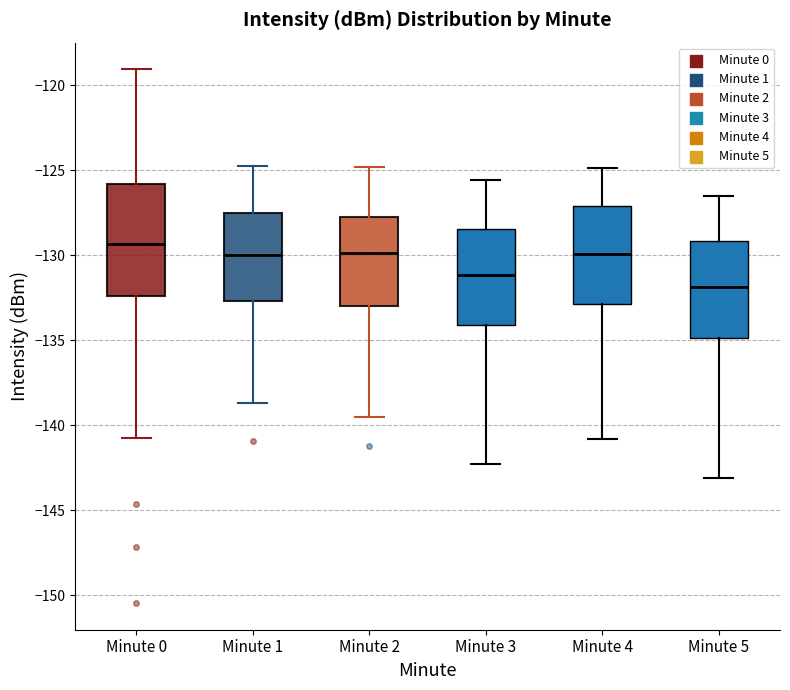

Which box is the tallest, from its lower edge to its upper edge?

Minute 0